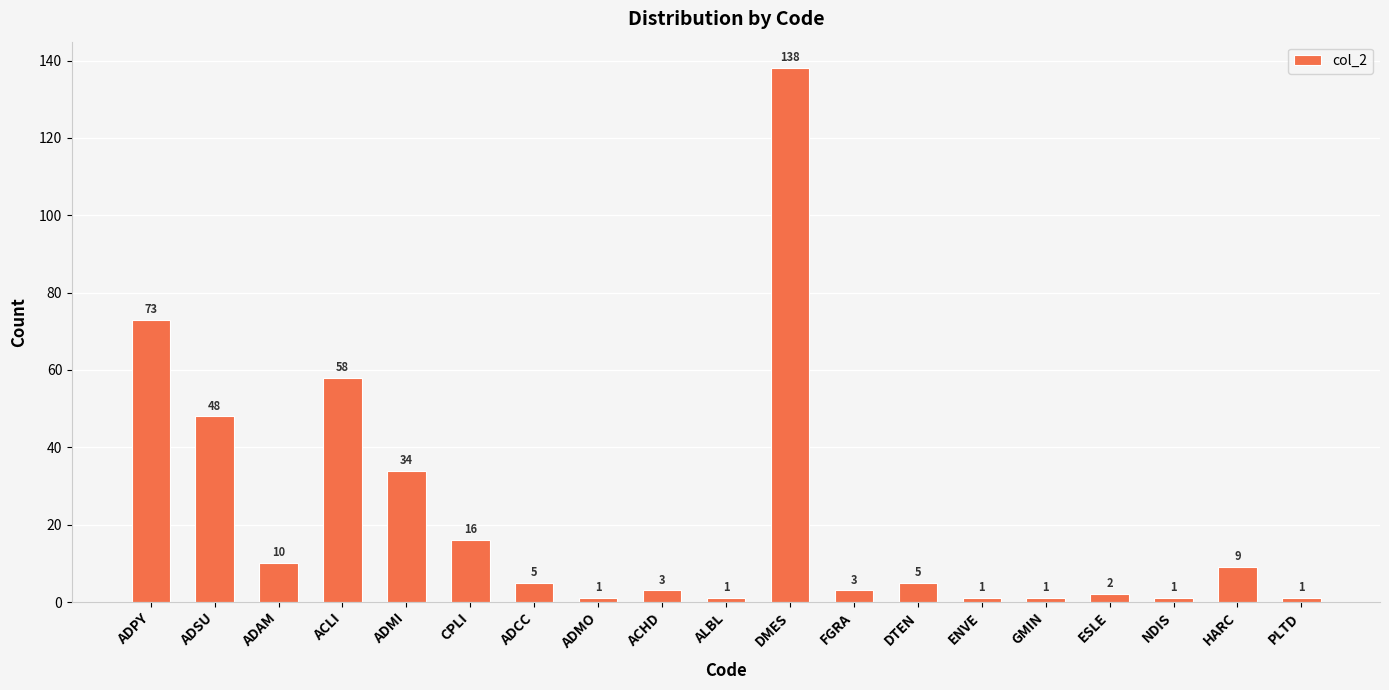

What is the change in value from ACHD to PLTD?

-2